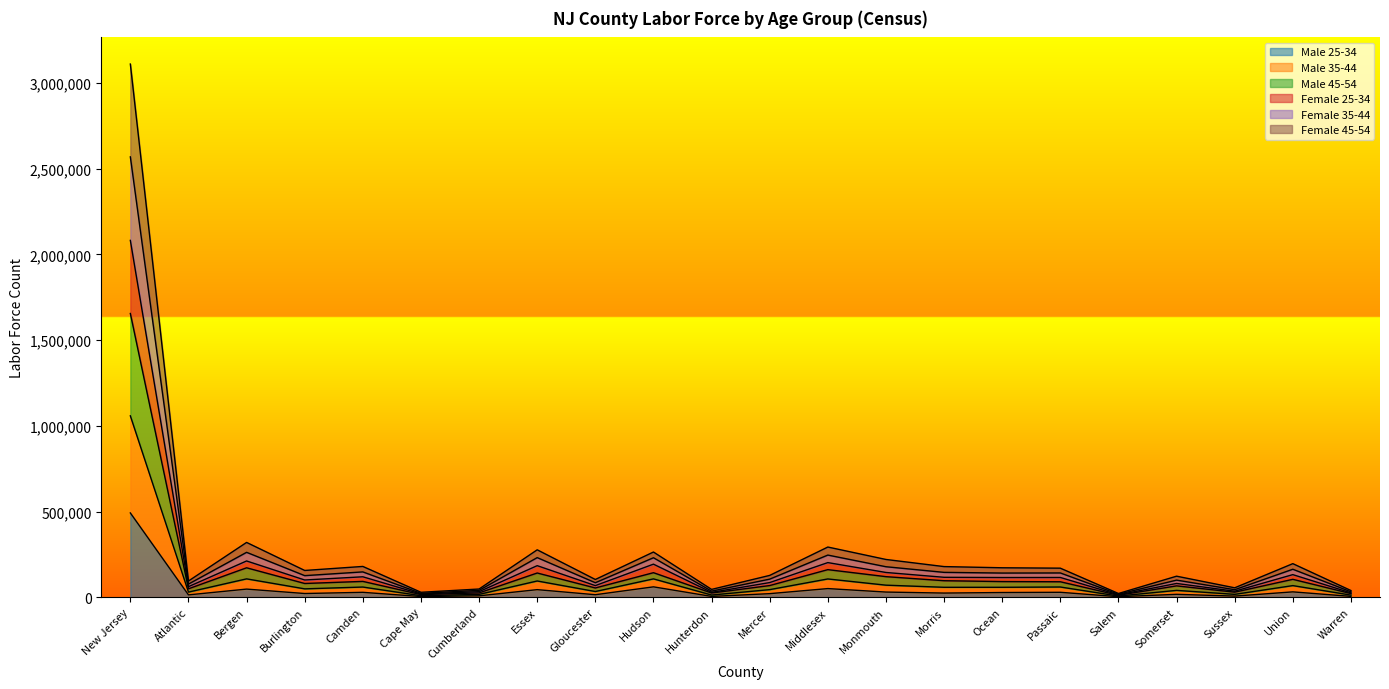

Which series has the largest range (max minus min)?

Male 45-54